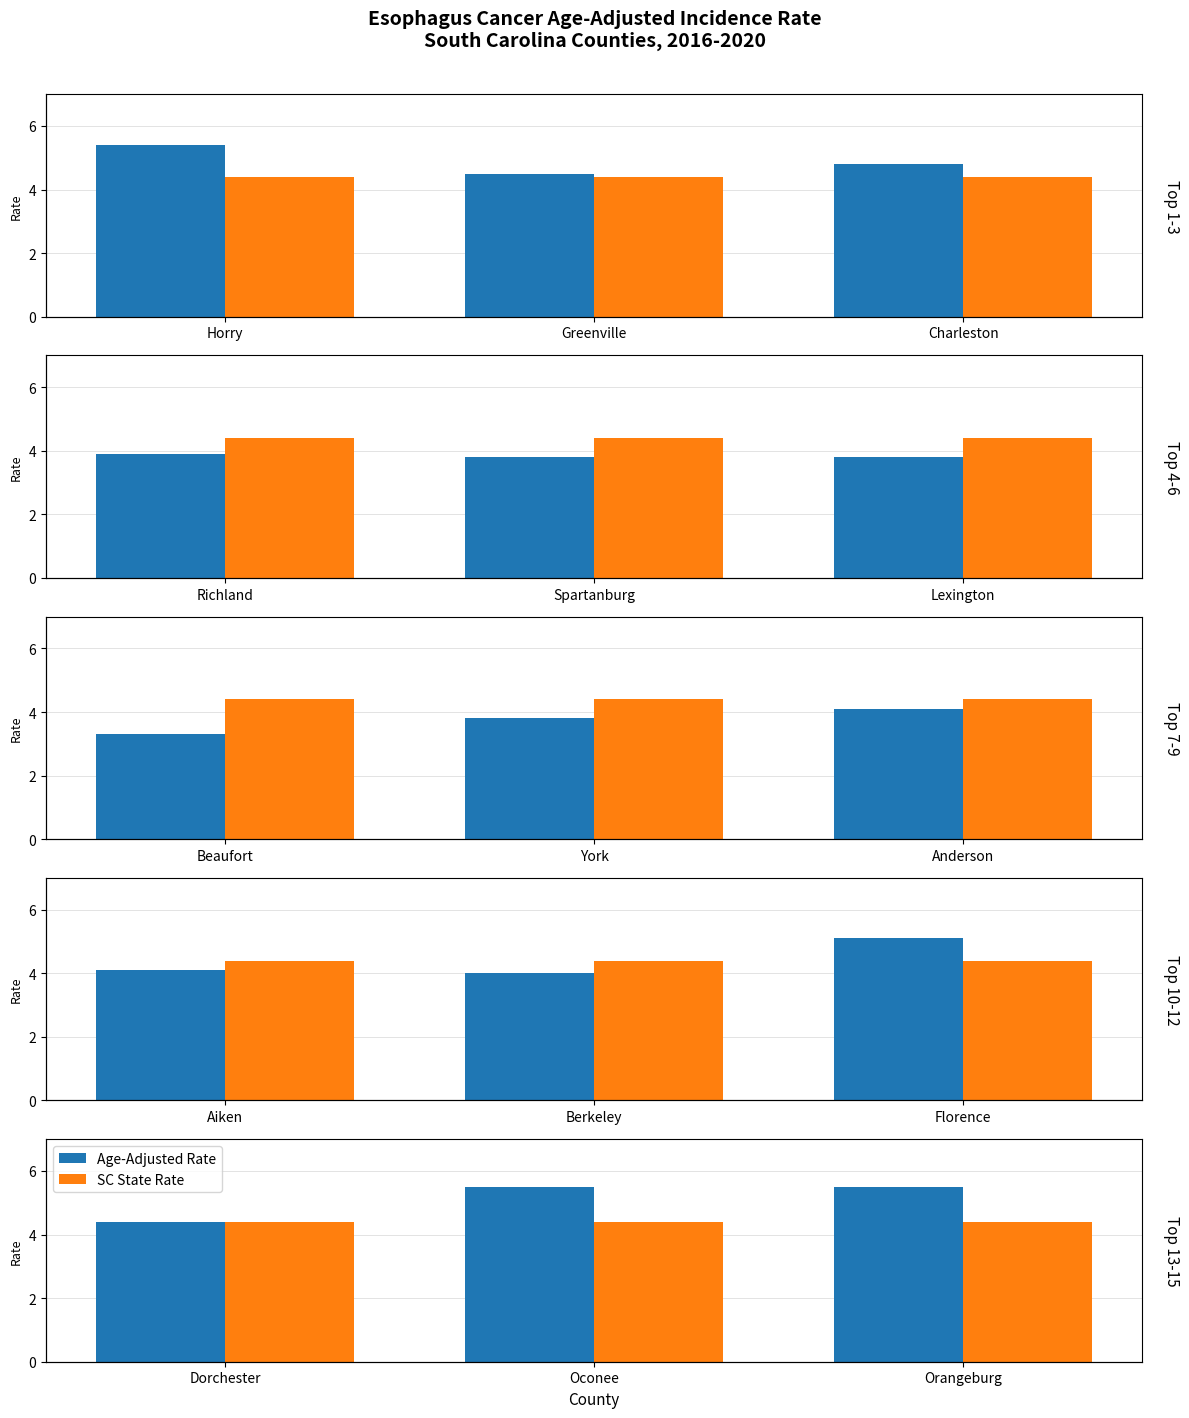

Rank the series at Dorchester from highest to lowest value.

Age-Adjusted Rate, SC State Rate